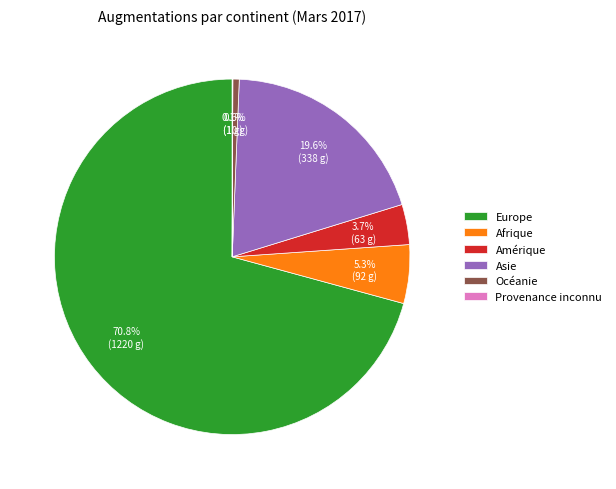

Combined, do Asie and Afrique account for over 50%?

No